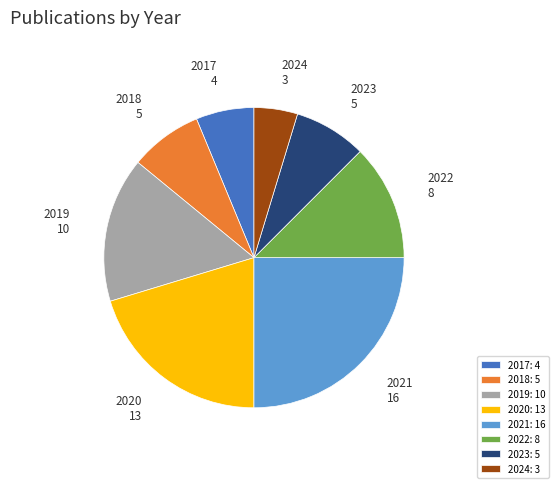

The 2018 slice represents 1% of the pie. True or false?

False